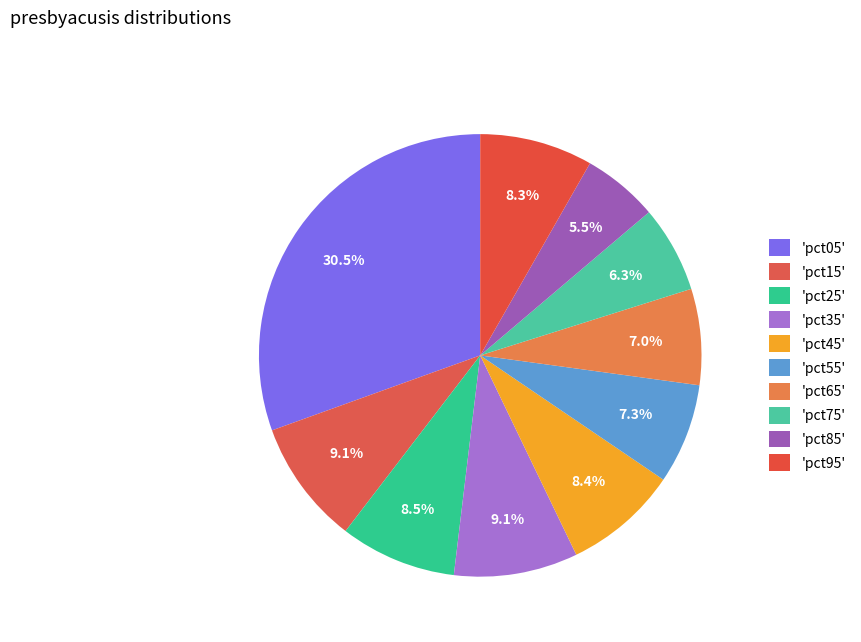

To the nearest percent, what is the difference between the largest and smallest slice percentages?

25%